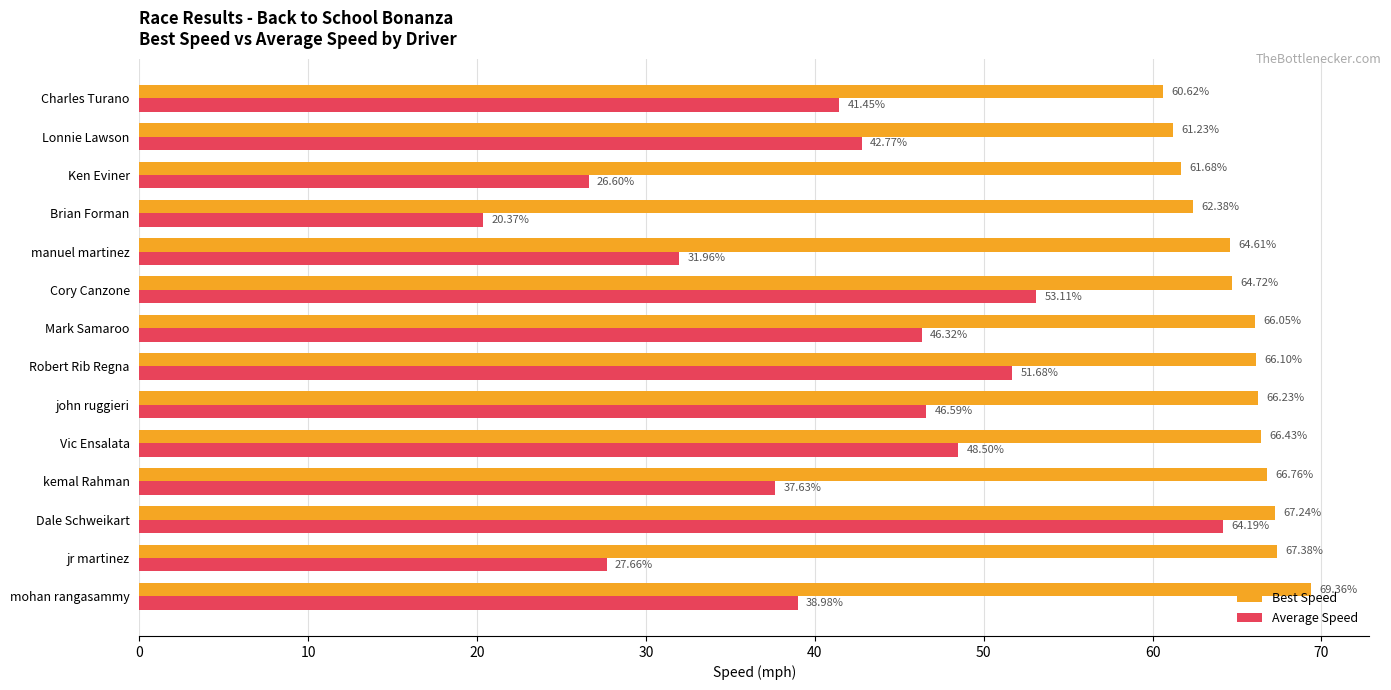

What is the difference between the second highest and minimum values in the Average Speed series?

32.7